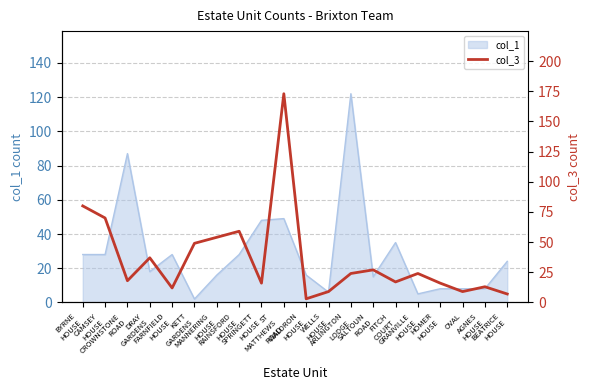

Reading left to right, extract all data points from this chart.

80	70	18	37	12	49	54	59	16	173	3	9	24	27	17	24	16	9	13	7